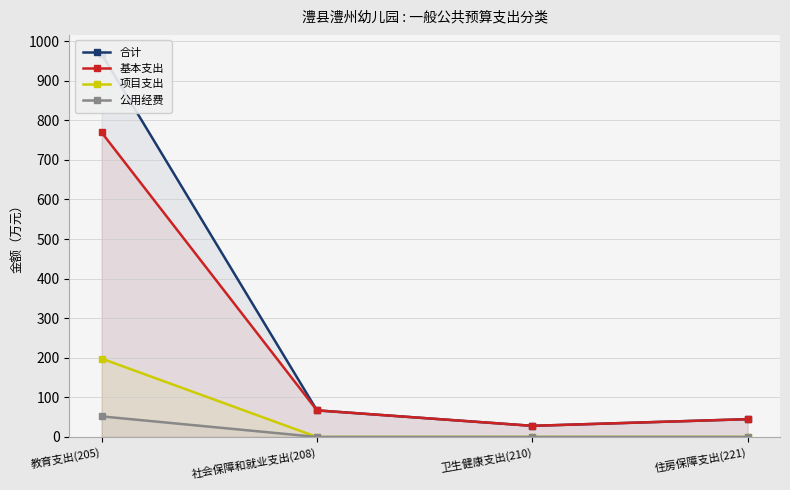

True or false: 项目支出 and 合计 cross at least once.

False